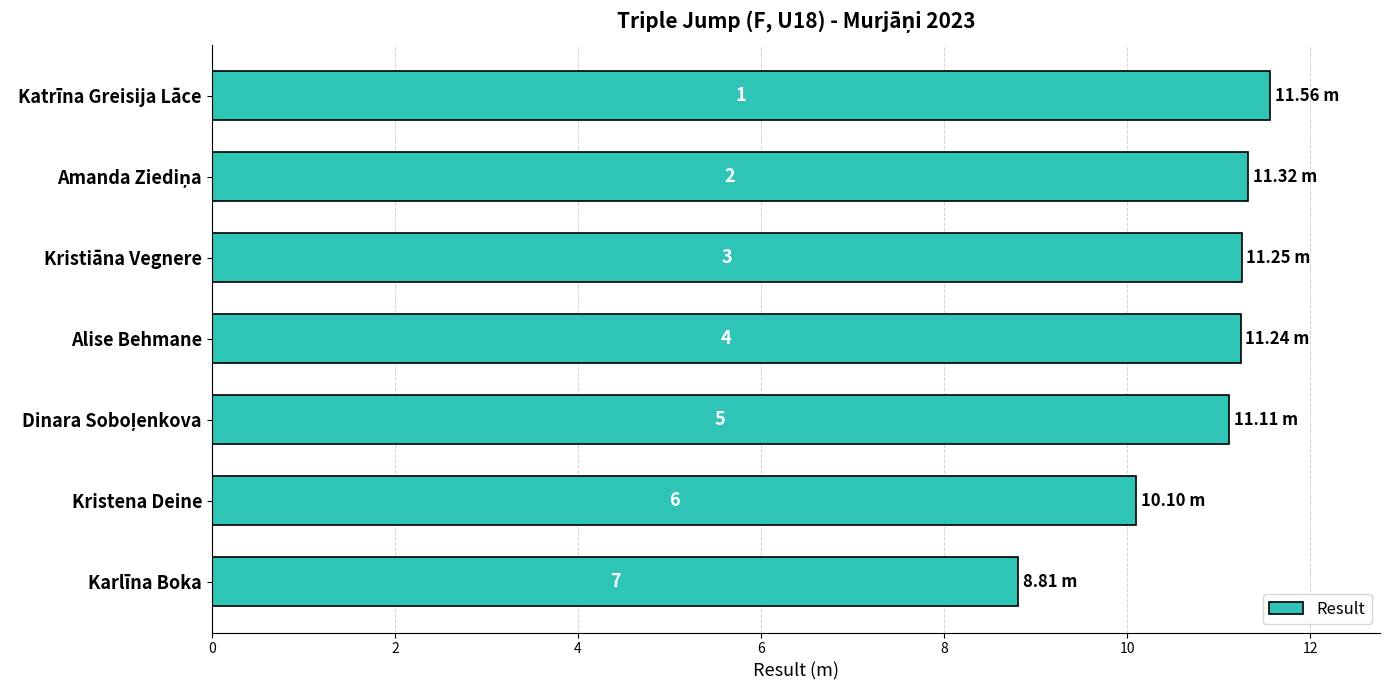

How many bars are there in total?

7